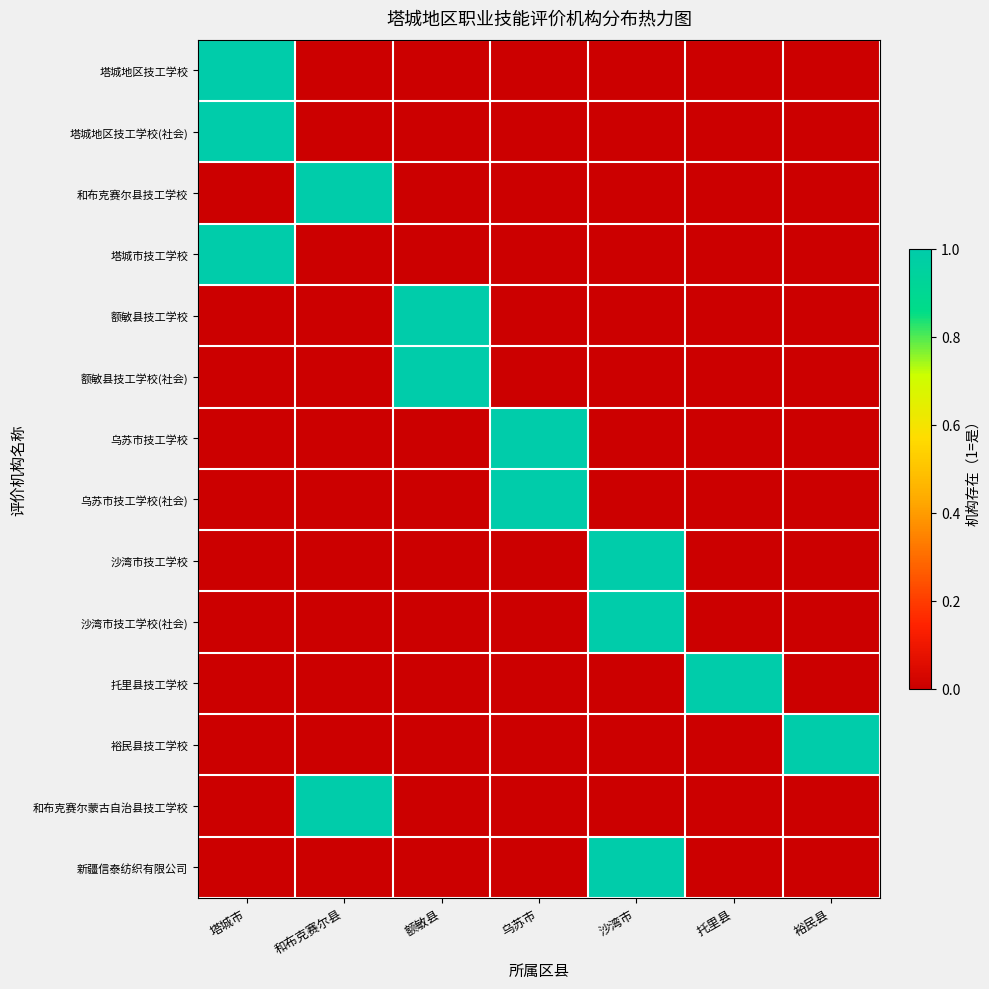

Reading left to right, what are all the values shown in this chart?

塔城地区技工学校: 塔城市=1	和布克赛尔县=0	额敏县=0	乌苏市=0	沙湾市=0	托里县=0	裕民县=0
塔城地区技工学校(社会): 塔城市=1	和布克赛尔县=0	额敏县=0	乌苏市=0	沙湾市=0	托里县=0	裕民县=0
和布克赛尔县技工学校: 塔城市=0	和布克赛尔县=1	额敏县=0	乌苏市=0	沙湾市=0	托里县=0	裕民县=0
塔城市技工学校: 塔城市=1	和布克赛尔县=0	额敏县=0	乌苏市=0	沙湾市=0	托里县=0	裕民县=0
额敏县技工学校: 塔城市=0	和布克赛尔县=0	额敏县=1	乌苏市=0	沙湾市=0	托里县=0	裕民县=0
额敏县技工学校(社会): 塔城市=0	和布克赛尔县=0	额敏县=1	乌苏市=0	沙湾市=0	托里县=0	裕民县=0
乌苏市技工学校: 塔城市=0	和布克赛尔县=0	额敏县=0	乌苏市=1	沙湾市=0	托里县=0	裕民县=0
乌苏市技工学校(社会): 塔城市=0	和布克赛尔县=0	额敏县=0	乌苏市=1	沙湾市=0	托里县=0	裕民县=0
沙湾市技工学校: 塔城市=0	和布克赛尔县=0	额敏县=0	乌苏市=0	沙湾市=1	托里县=0	裕民县=0
沙湾市技工学校(社会): 塔城市=0	和布克赛尔县=0	额敏县=0	乌苏市=0	沙湾市=1	托里县=0	裕民县=0
托里县技工学校: 塔城市=0	和布克赛尔县=0	额敏县=0	乌苏市=0	沙湾市=0	托里县=1	裕民县=0
裕民县技工学校: 塔城市=0	和布克赛尔县=0	额敏县=0	乌苏市=0	沙湾市=0	托里县=0	裕民县=1
和布克赛尔蒙古自治县技工学校: 塔城市=0	和布克赛尔县=1	额敏县=0	乌苏市=0	沙湾市=0	托里县=0	裕民县=0
新疆信泰纺织有限公司: 塔城市=0	和布克赛尔县=0	额敏县=0	乌苏市=0	沙湾市=1	托里县=0	裕民县=0